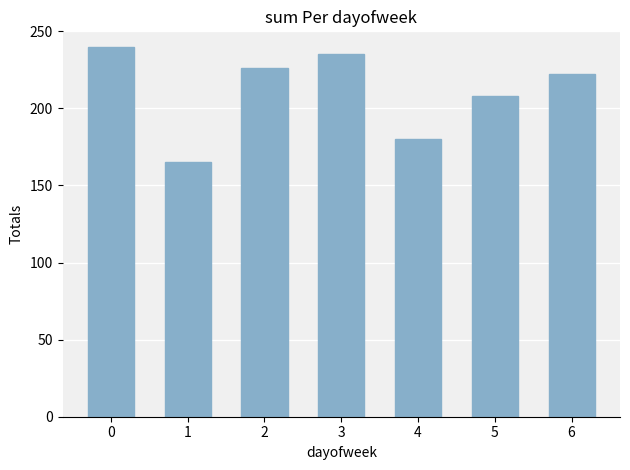

At which category does the chart reach its minimum across all series?

1